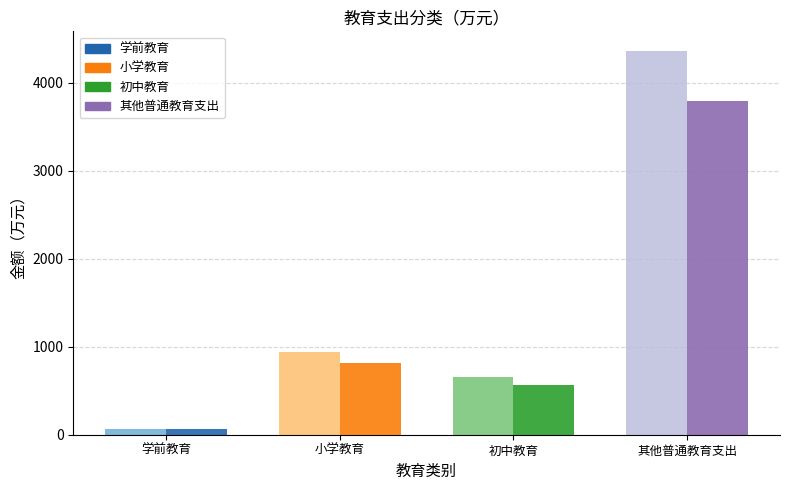

At 学前教育, list the series in order from smallest to largest.

小学教育, 初中教育, 其他普通教育支出, 学前教育